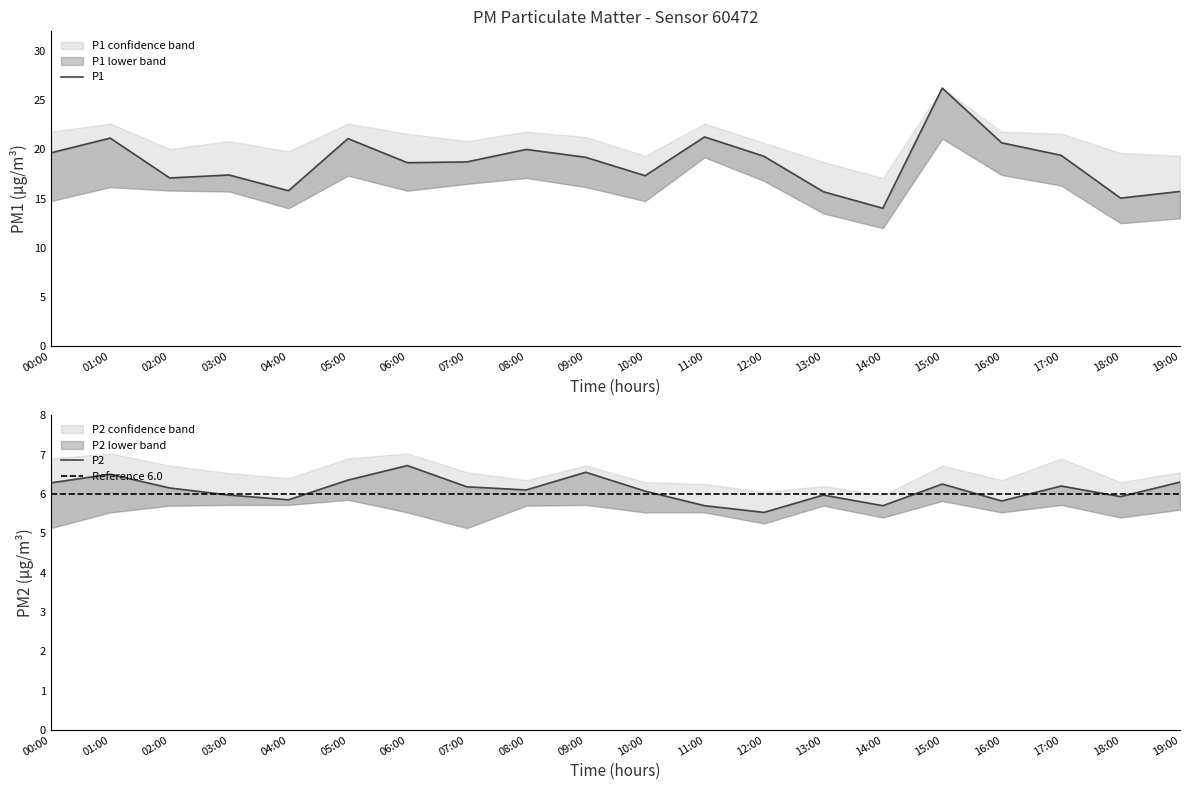

What is the spread (max minus min) of values at 03:00?

11.4